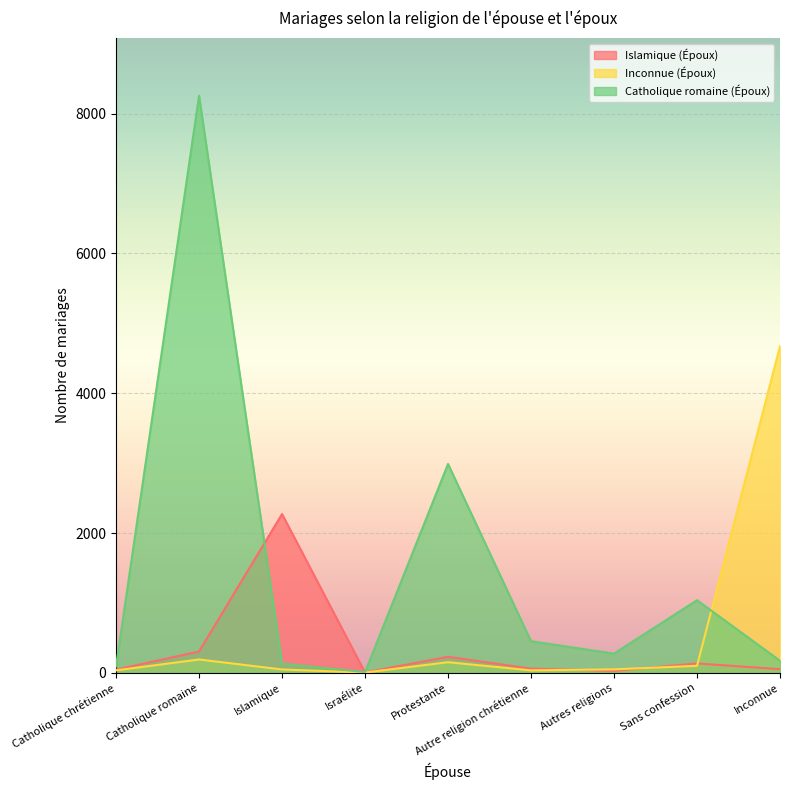

What is the greatest value displayed?

8257